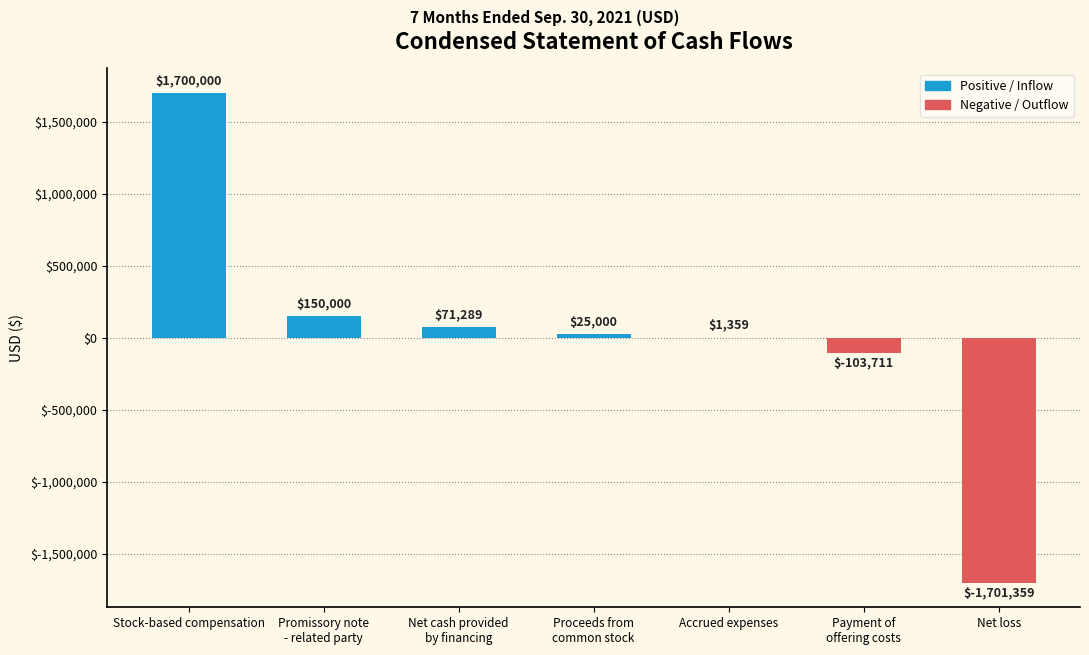

What value does the data have at Promissory note
- related party, to the nearest 50?

150000